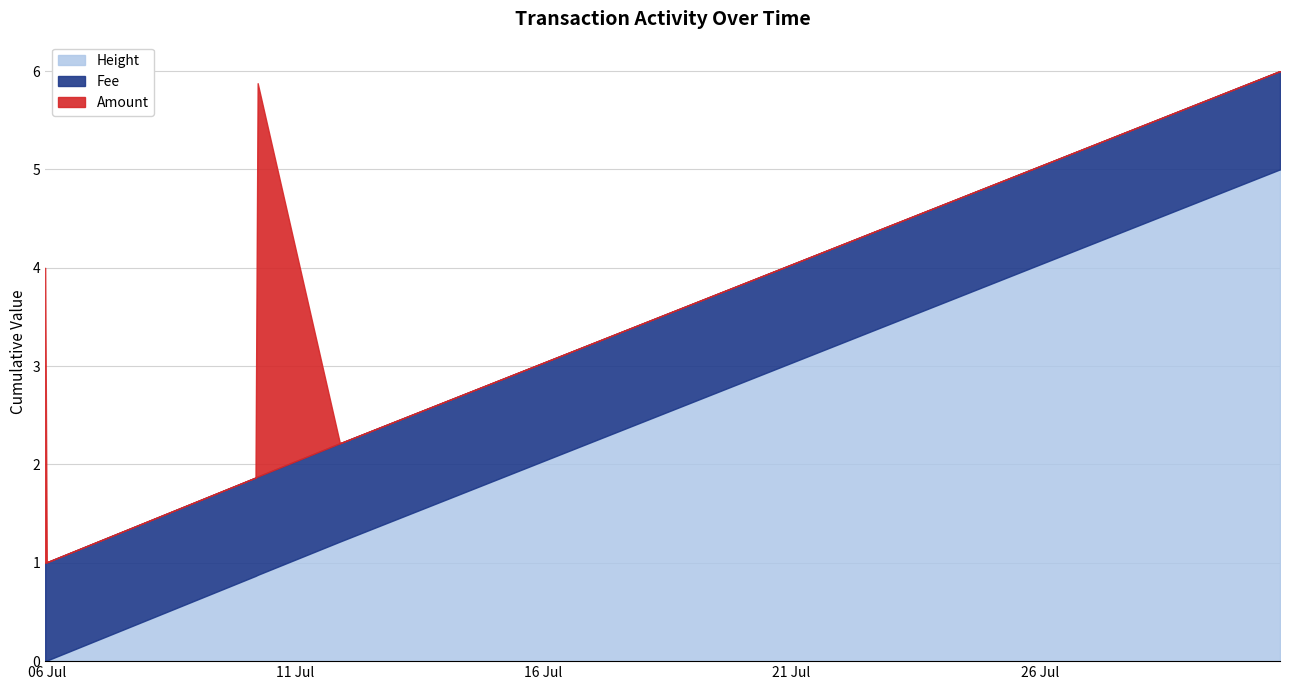

The Fee series shows 1.0 at 2017-07-10 05:51:50. True or false?

True